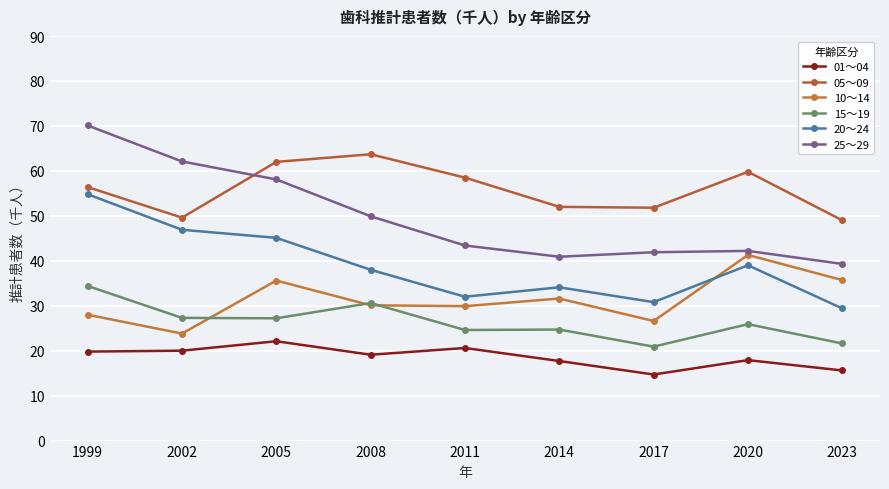

Where is 10～14 nearest to the value 32?

2014